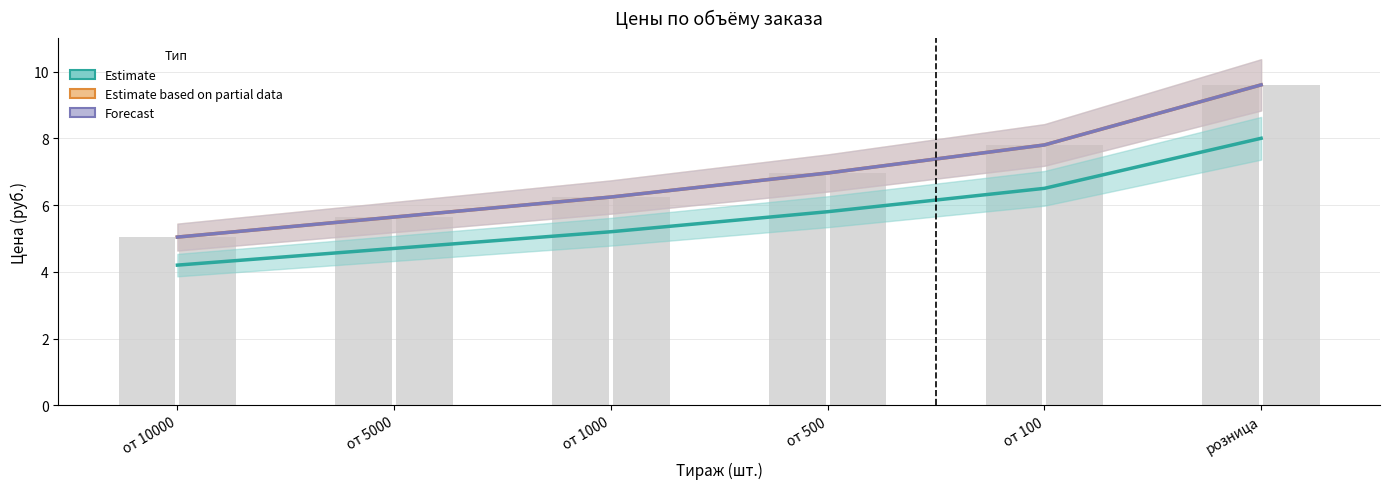

Which has a higher value, от 100 or от 5000?

от 100